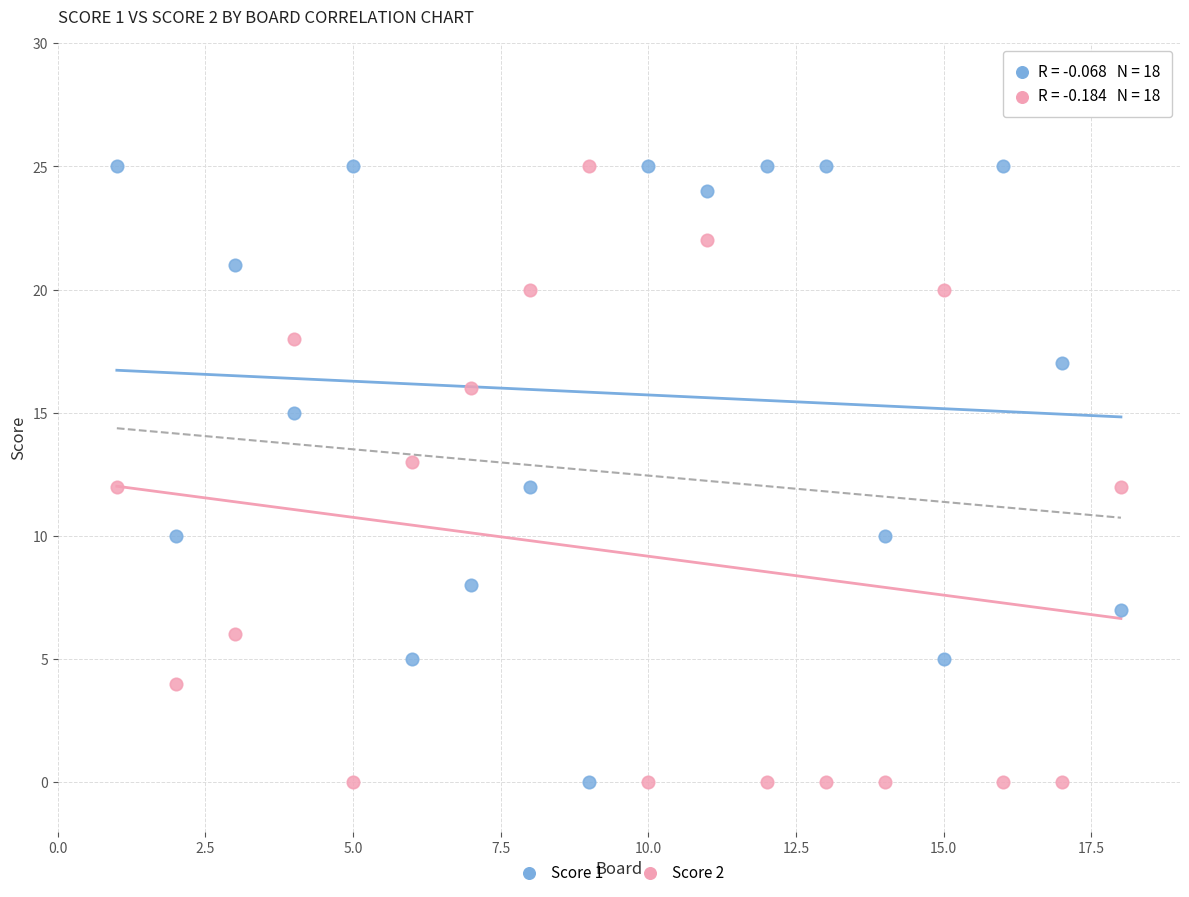

Across all data points, what is the range of X values (max minus min)?

17